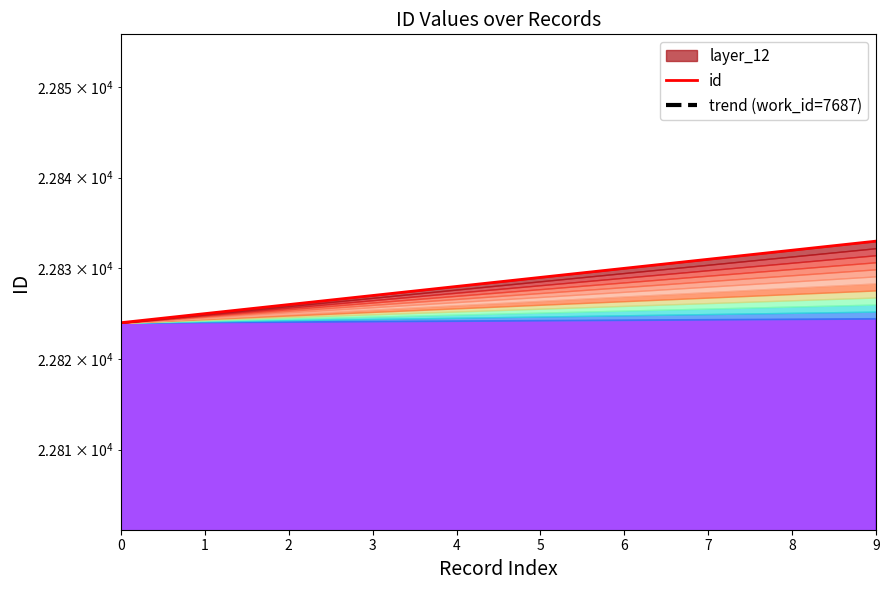

Reading right to left, list all the values displayed in this chart.

22833	22832	22831	22830	22829	22828	22827	22826	22825	22824